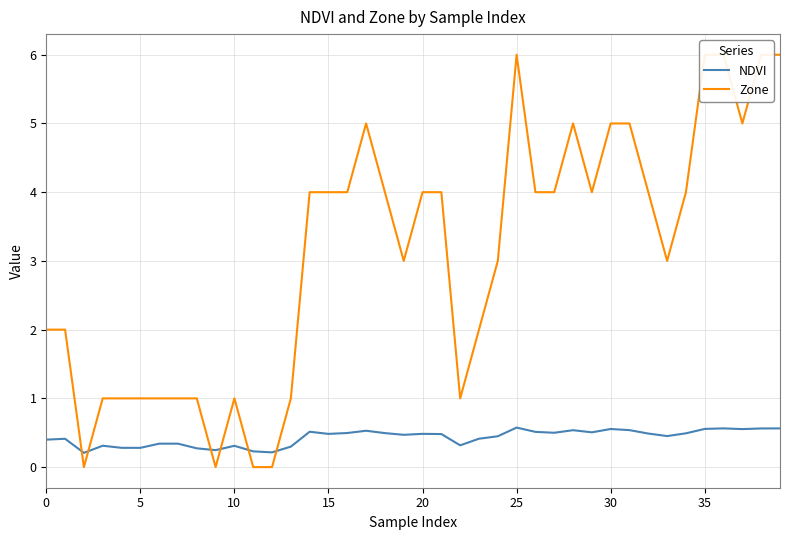

List the series in order of their peak value, lowest first.

NDVI, Zone